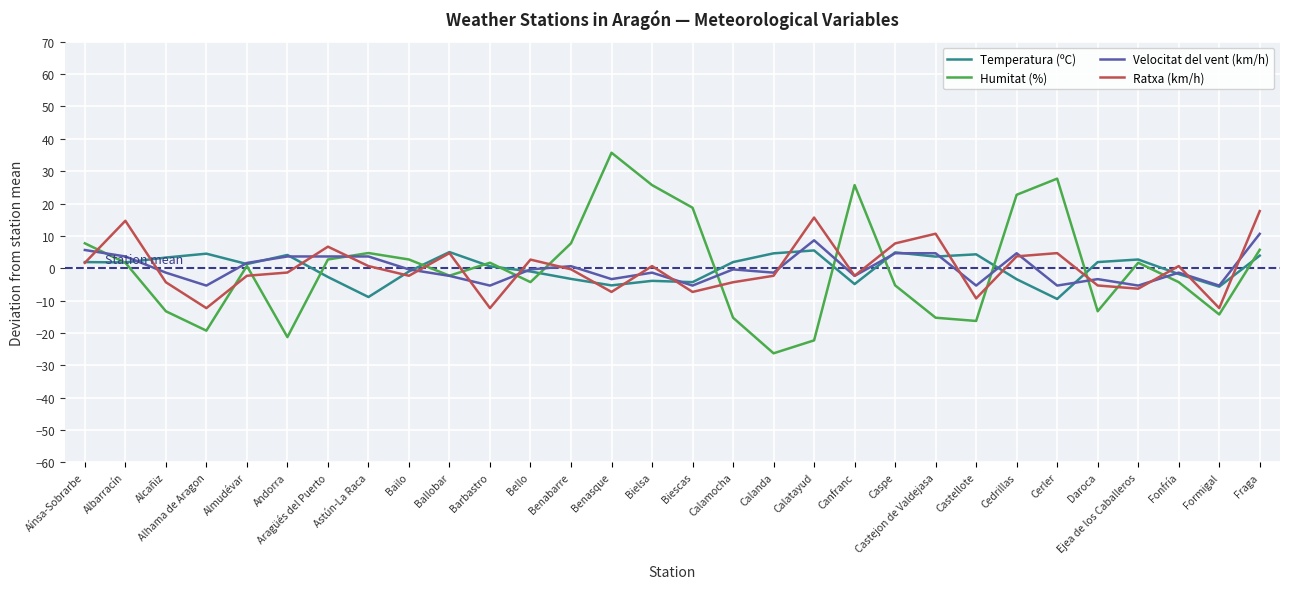

Which category has the lowest value across all series?

Calanda